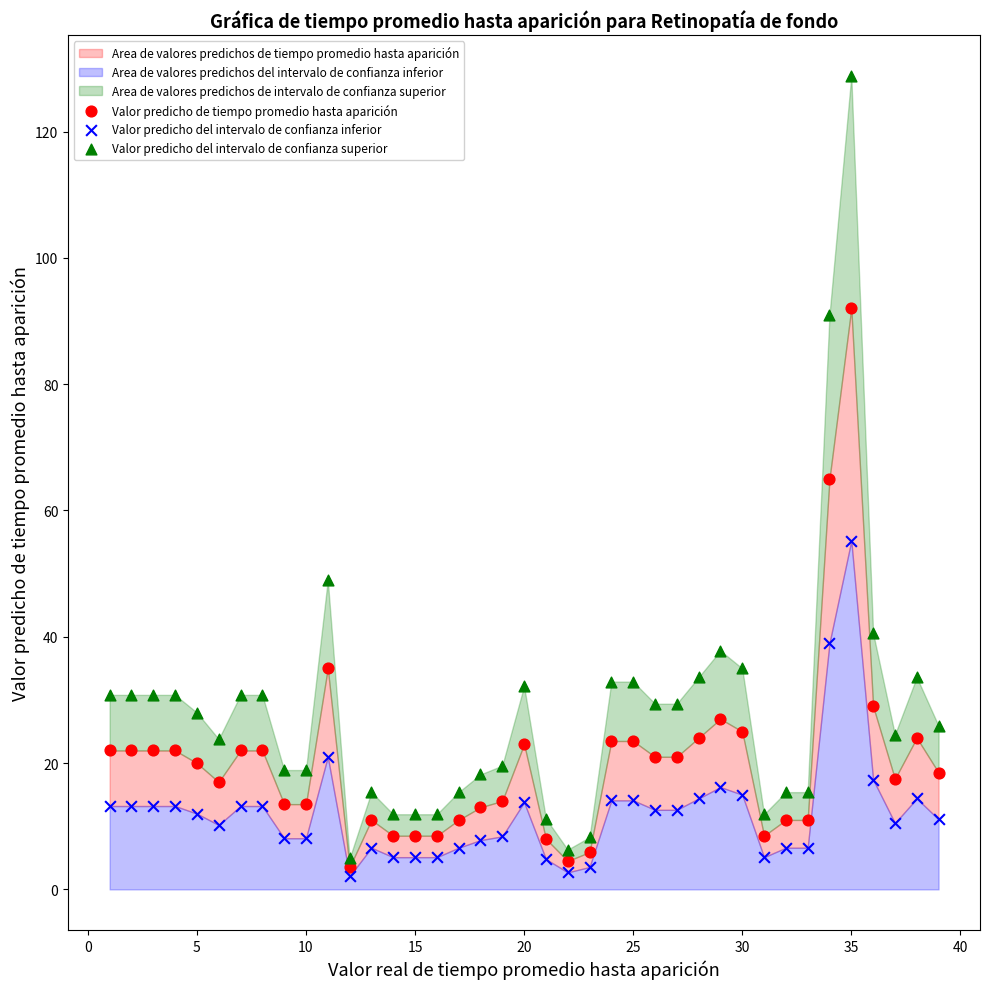

Which series contains the highest Y value?

Valor predicho del intervalo de confianza superior